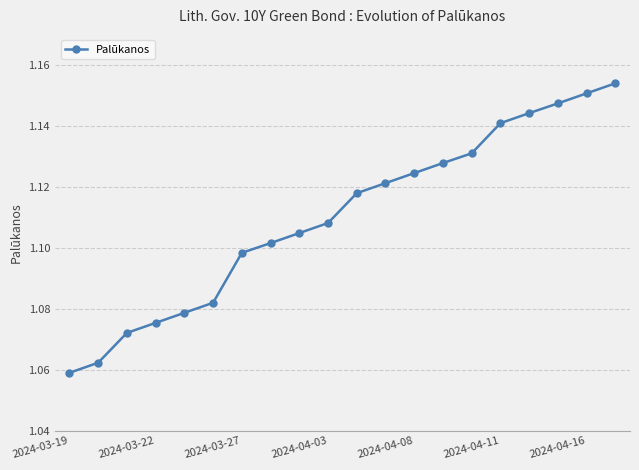

How many values are between 1 and 2?

20